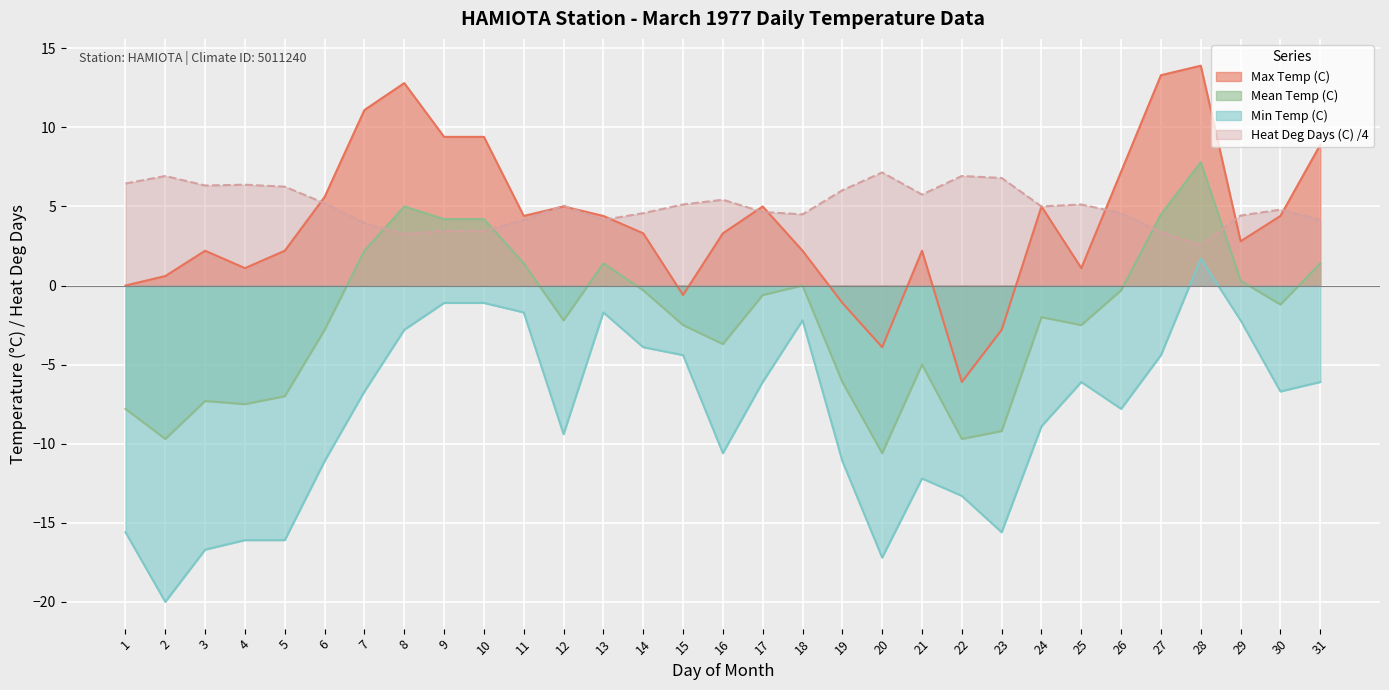

True or false: Max Temp (C) and Min Temp (C) intersect in this chart.

False